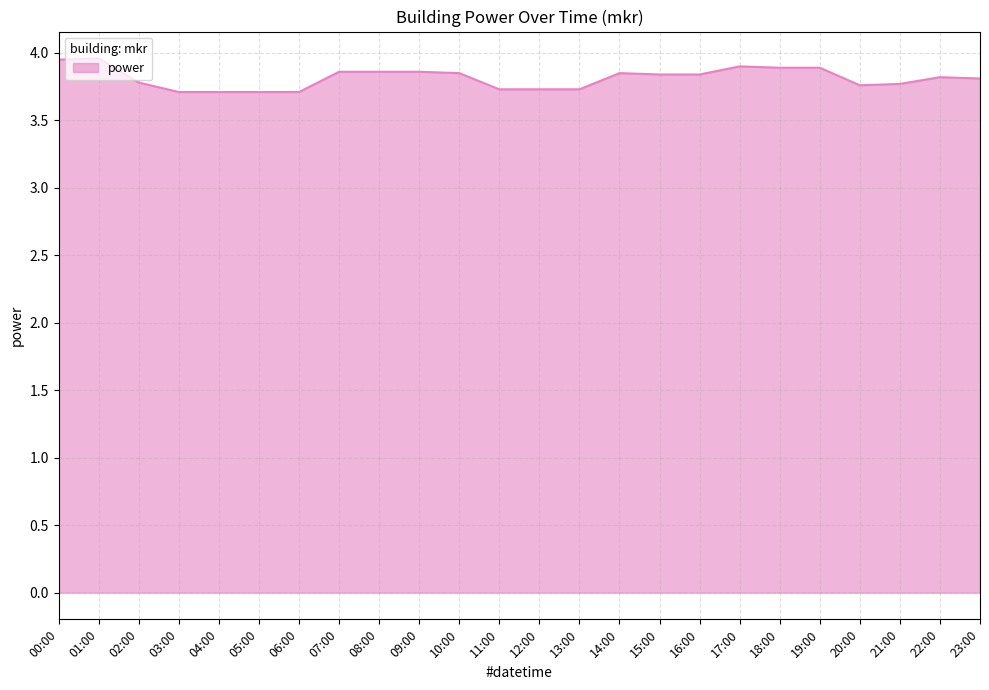

What is the smallest value displayed?

3.7